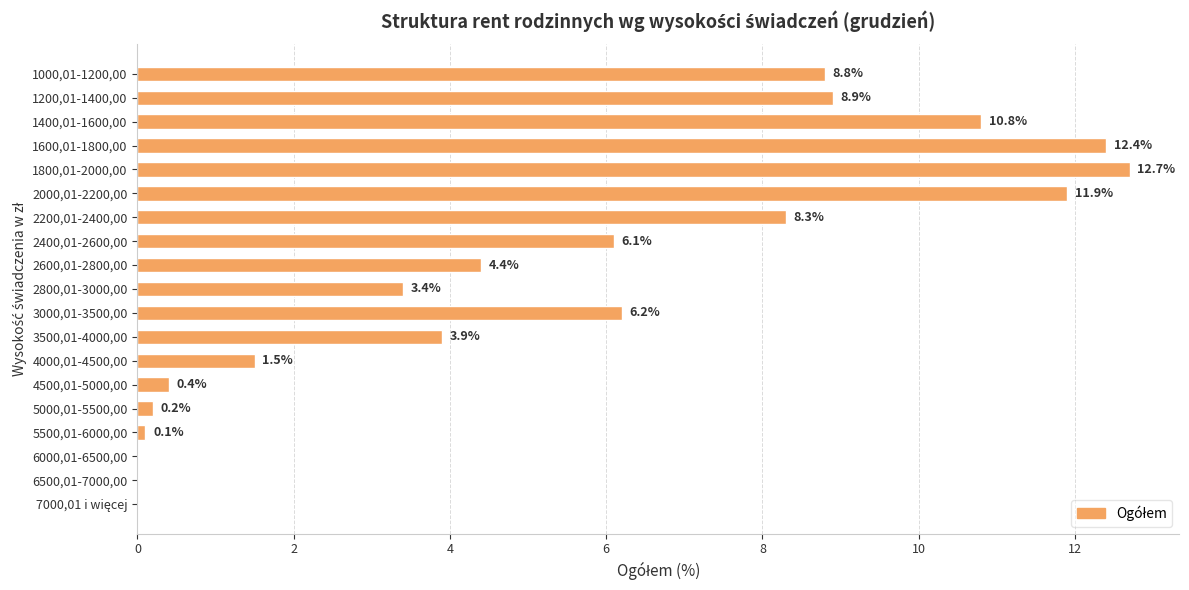

Are the bars horizontal?

Yes